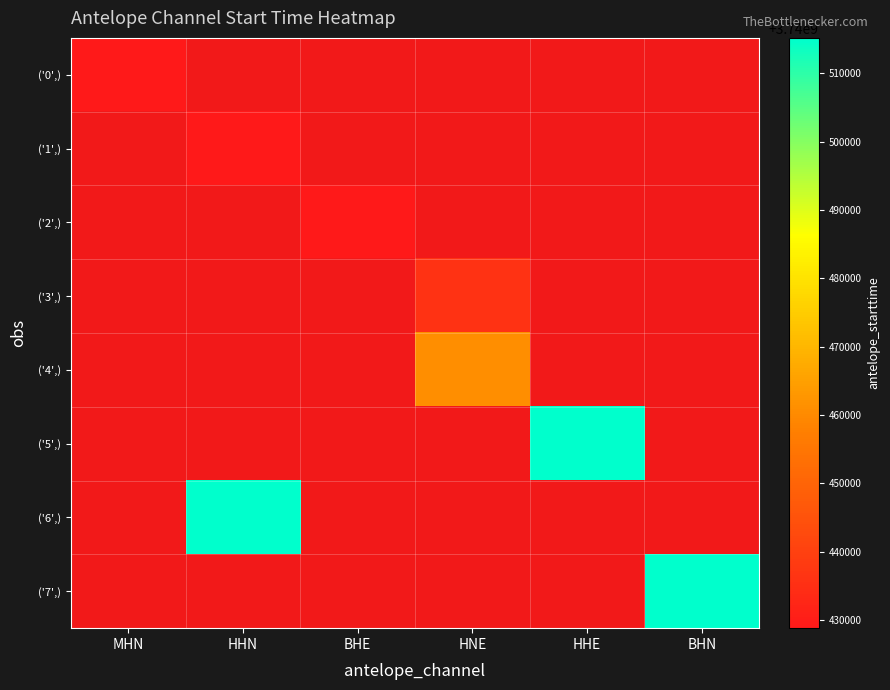

What is the greatest value displayed?

3740515200.0